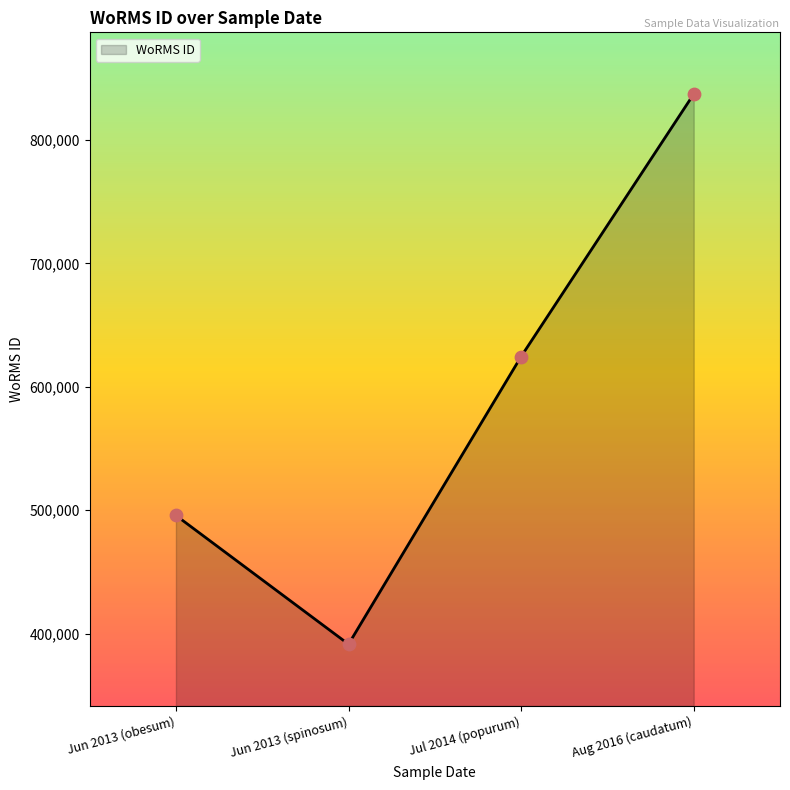

What is the ratio of the value at Jul 2014 (popurum) to the value at Jun 2013 (spinosum)?

1.6